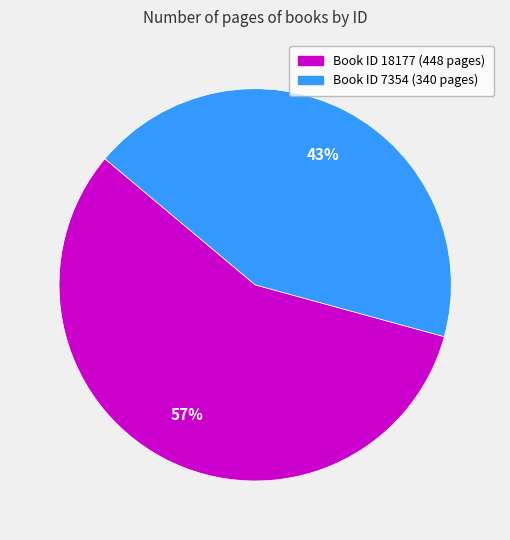

Does any single category account for the majority?

Yes